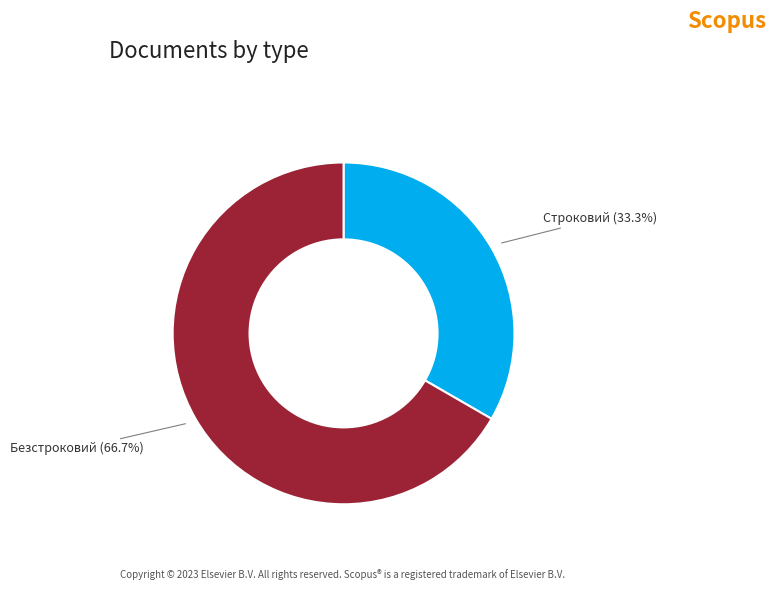

Is there any slice that represents more than half of the pie?

Yes